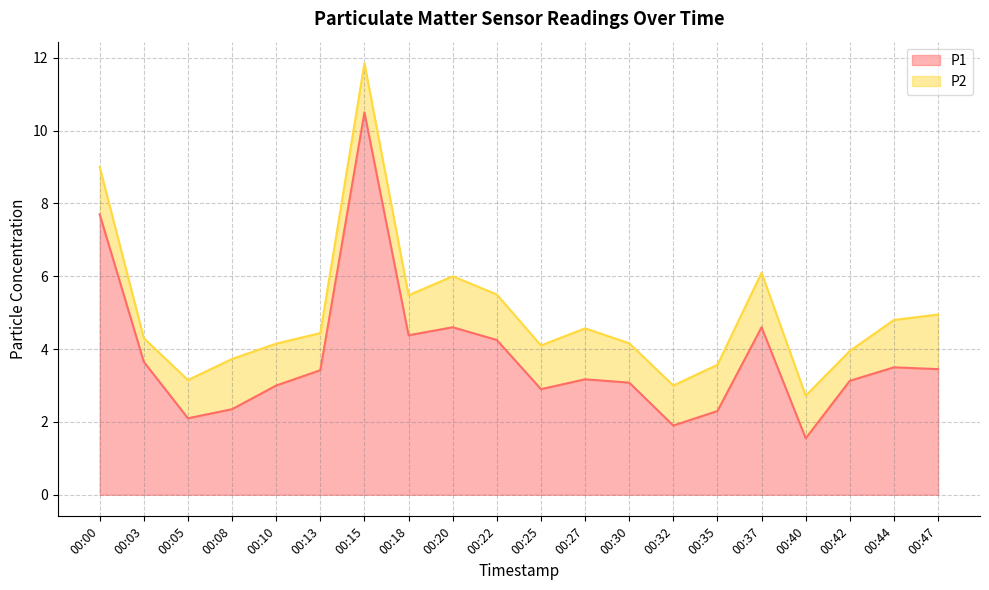

What value does the data have at 00:13?

3.4